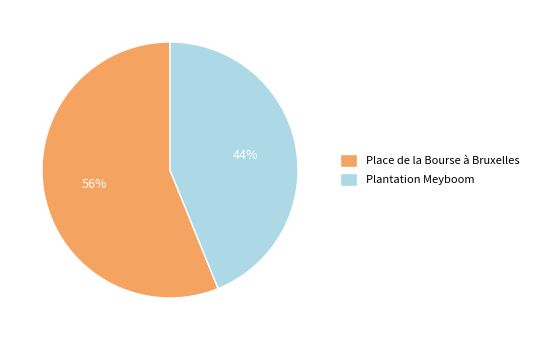

Does Place de la Bourse à Bruxelles represent more than half of the total?

Yes